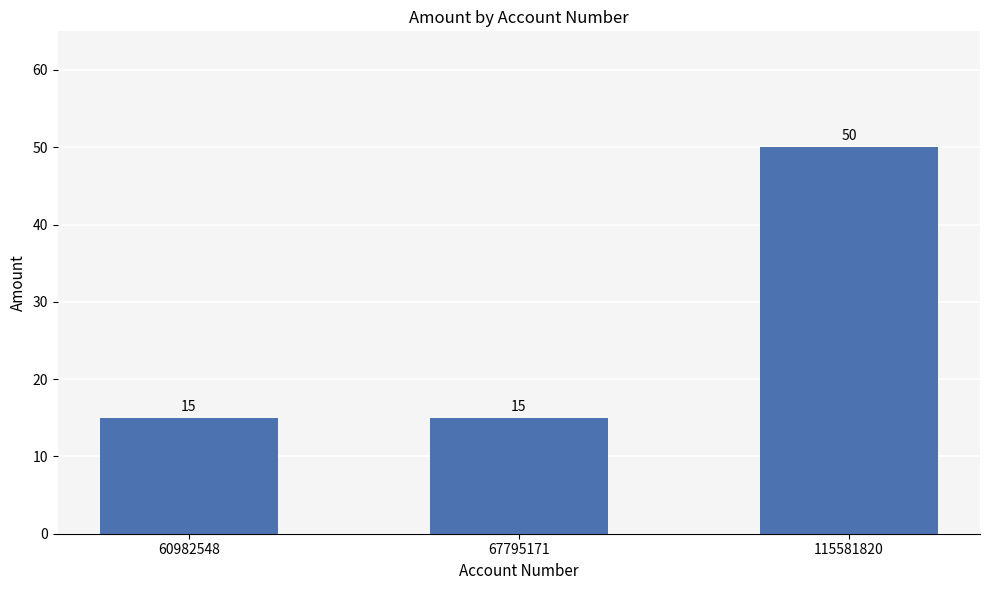

What is the maximum value shown in the chart?

50